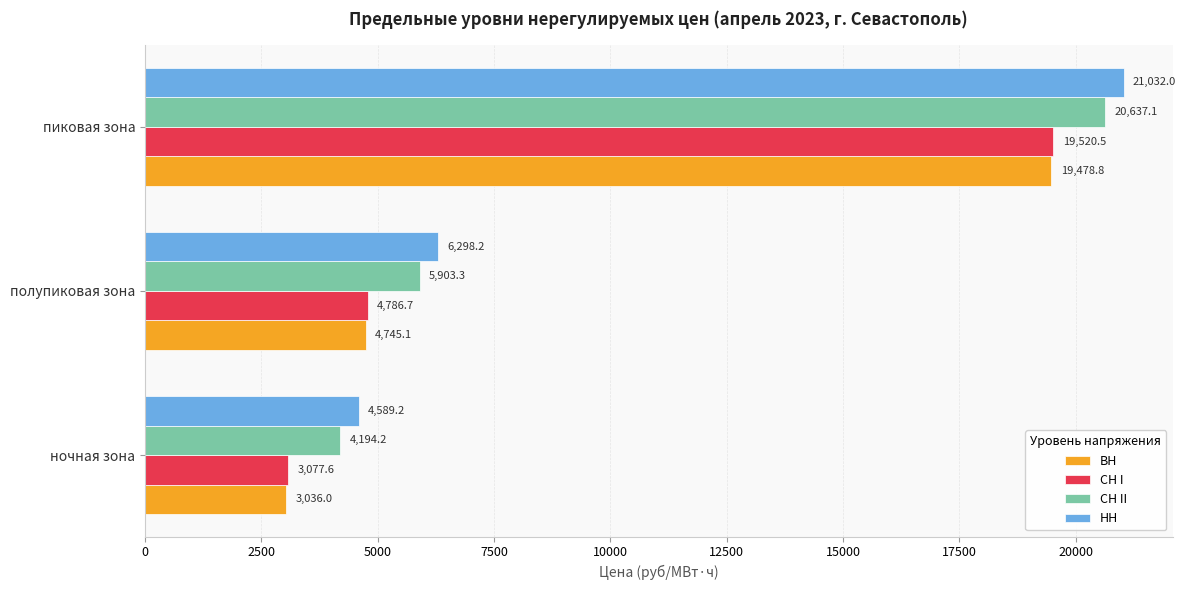

At which label is НН closest to 12810?

полупиковая зона